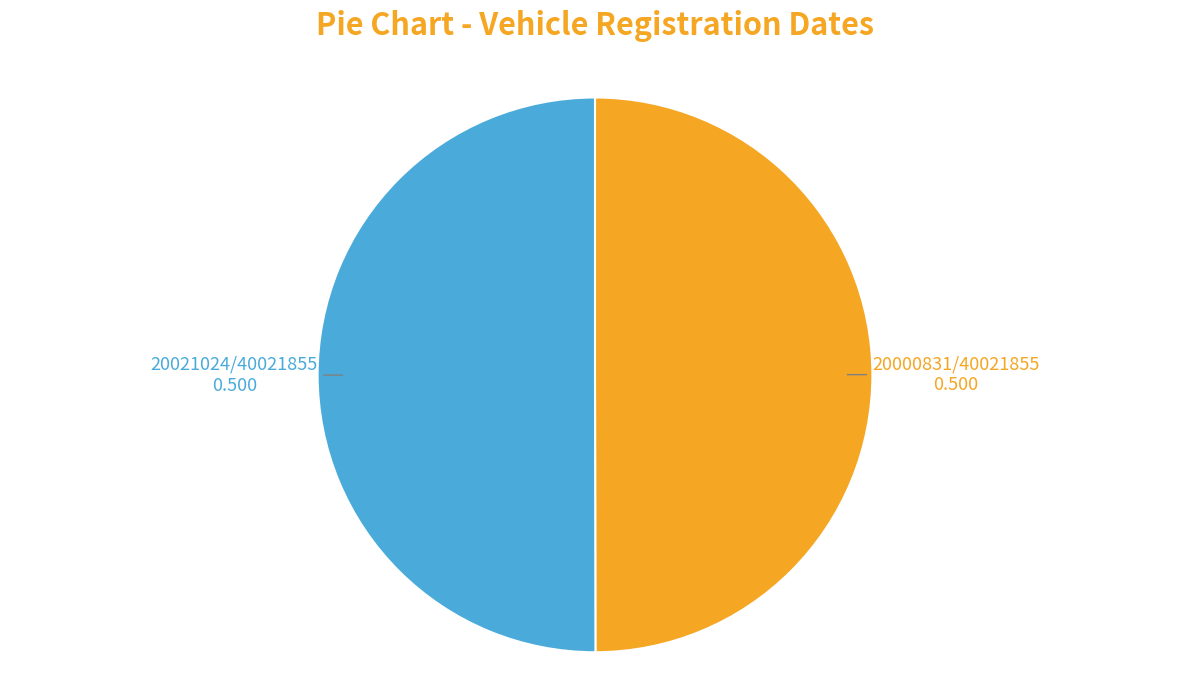

Count the number of slices in the pie.

2